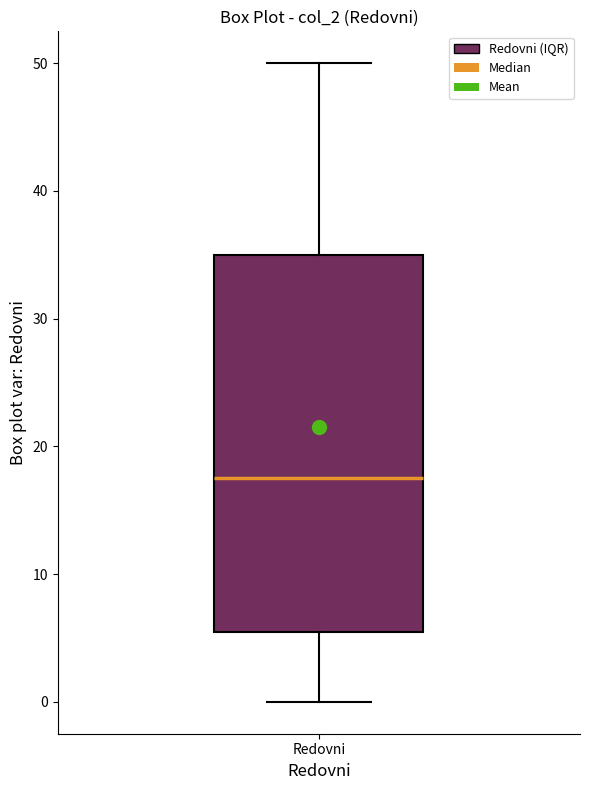

Read this box plot against the y-axis: the position of the median line, the range covered by the box, and the ends of both whiskers. The values are not printed on the chart, so give them approximately, as read against the axis.

median 18, box 6 to 35, whiskers 0 to 50